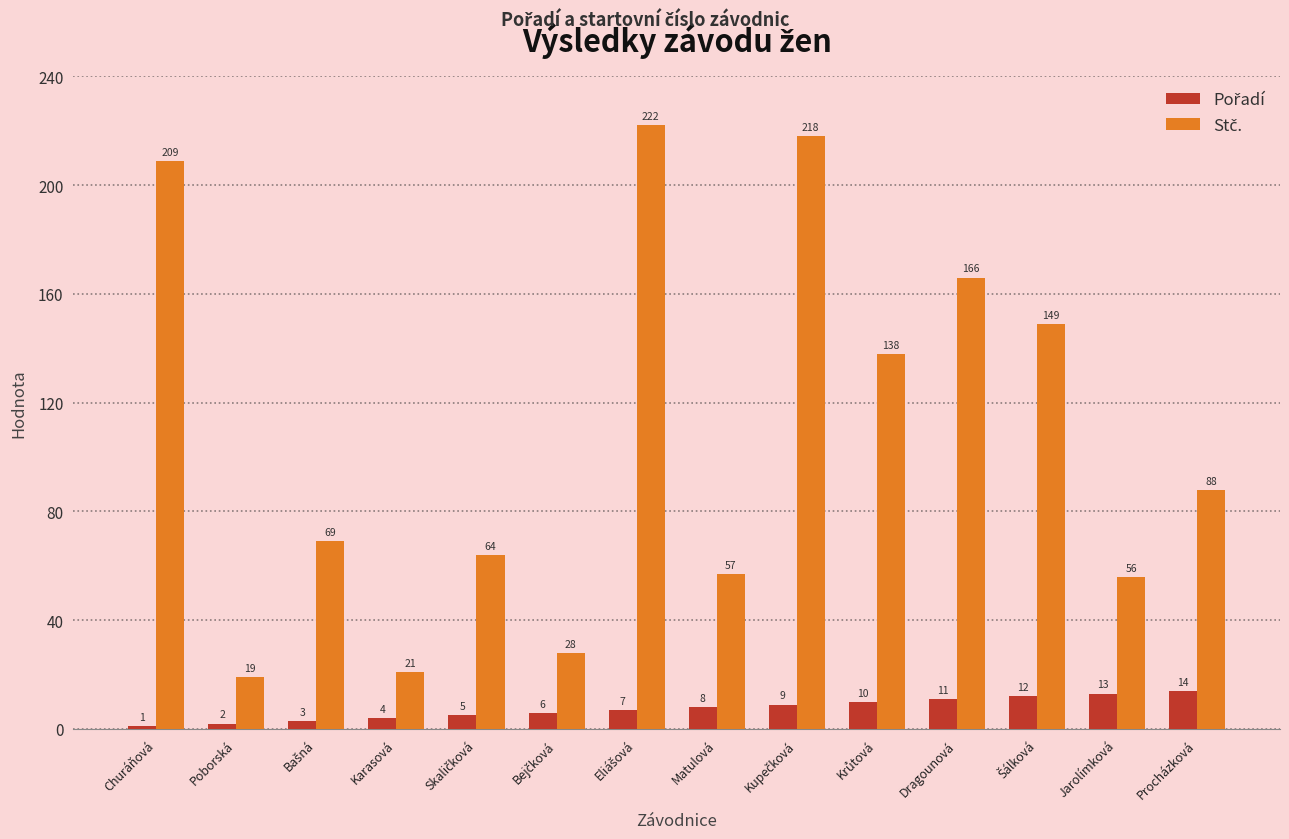

What is the total value across all series at Dragounová?

177